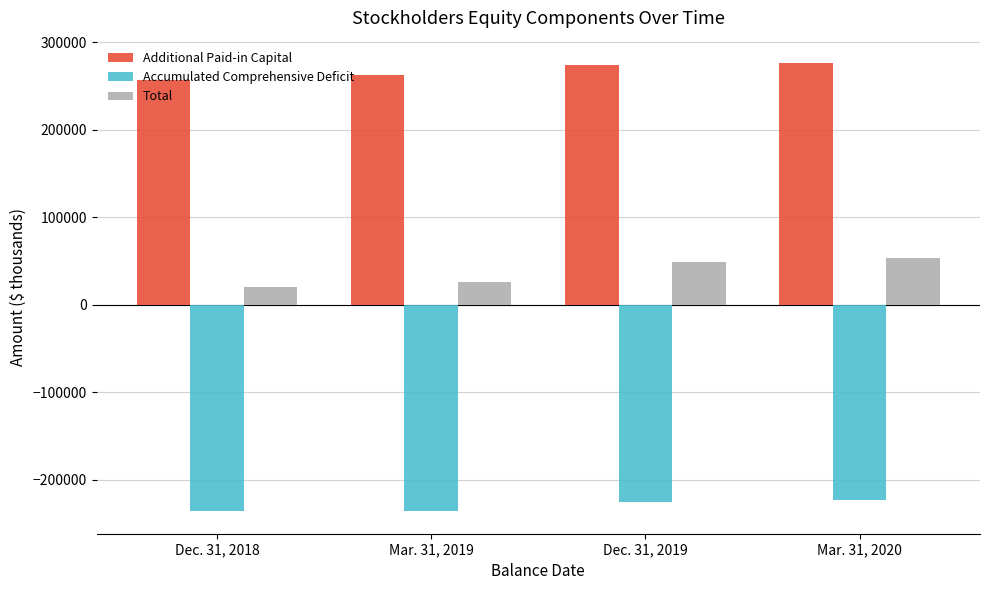

Which series has the largest range (max minus min)?

Total